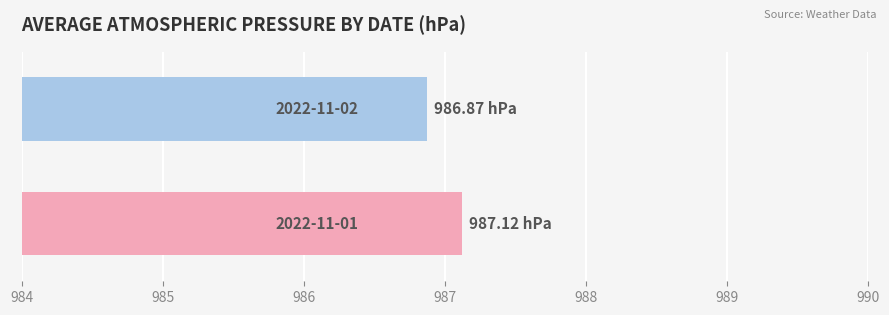

How many categories are shown in the chart?

1